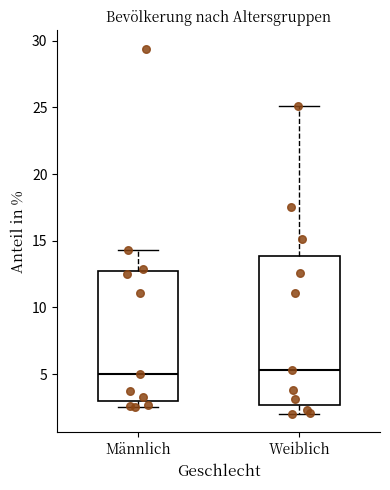

Reading left to right, read every box against the y-axis: the position of its median line, the range the box covers, and the ends of its whiskers. The values are not printed on the chart, so give them approximately, as read against the axis.

Männlich: median 5.0, box 3.0 to 12.5, whiskers 2.5 to 14.5
Weiblich: median 5.5, box 2.5 to 14.0, whiskers 2.0 to 25.0